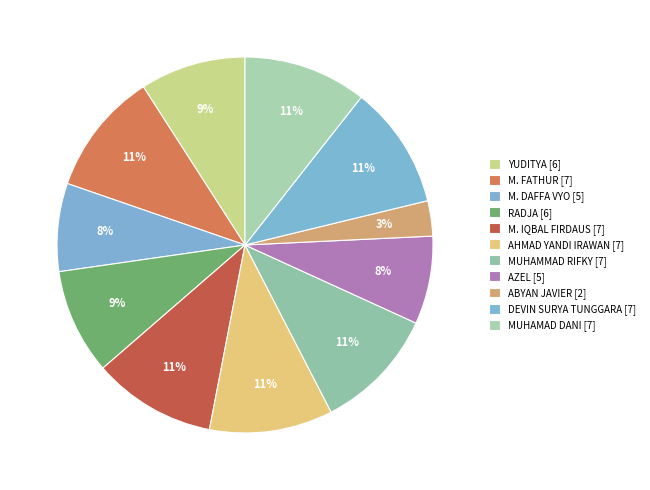

How many slices are in this pie chart?

11